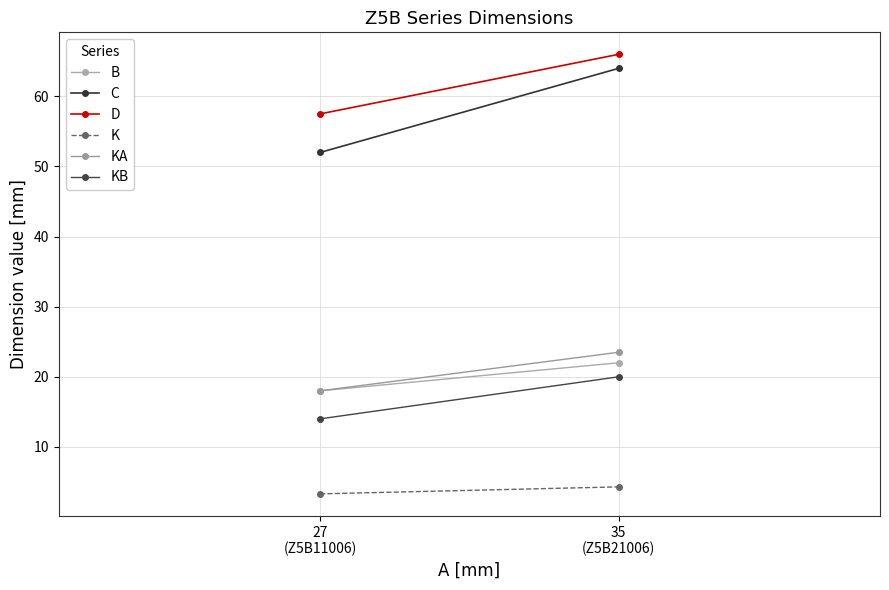

What is the difference between the highest and lowest values at 27
(Z5B11006)?

54.2